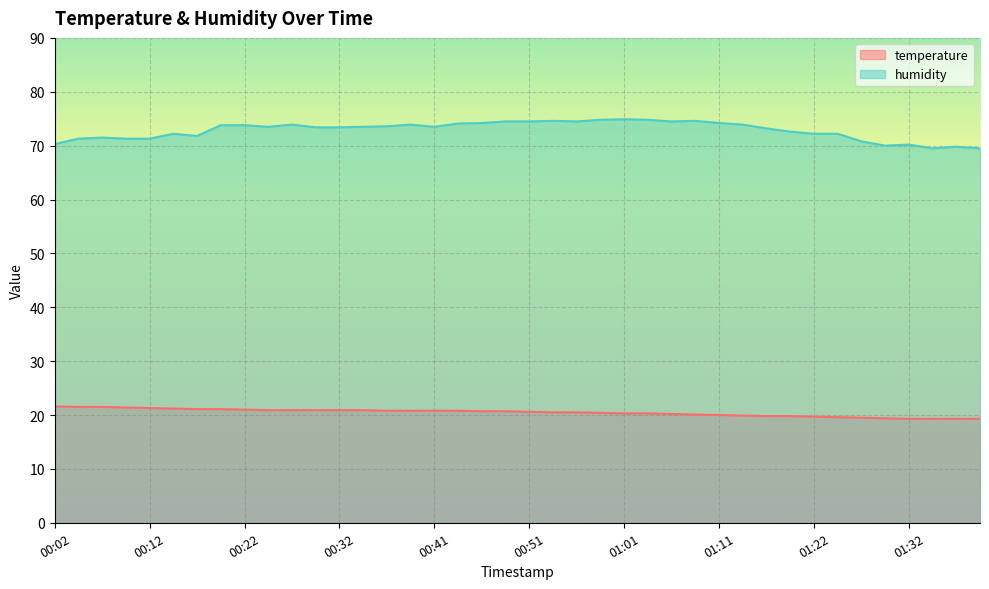

Rank the series by their average value, from lowest to highest.

temperature, humidity